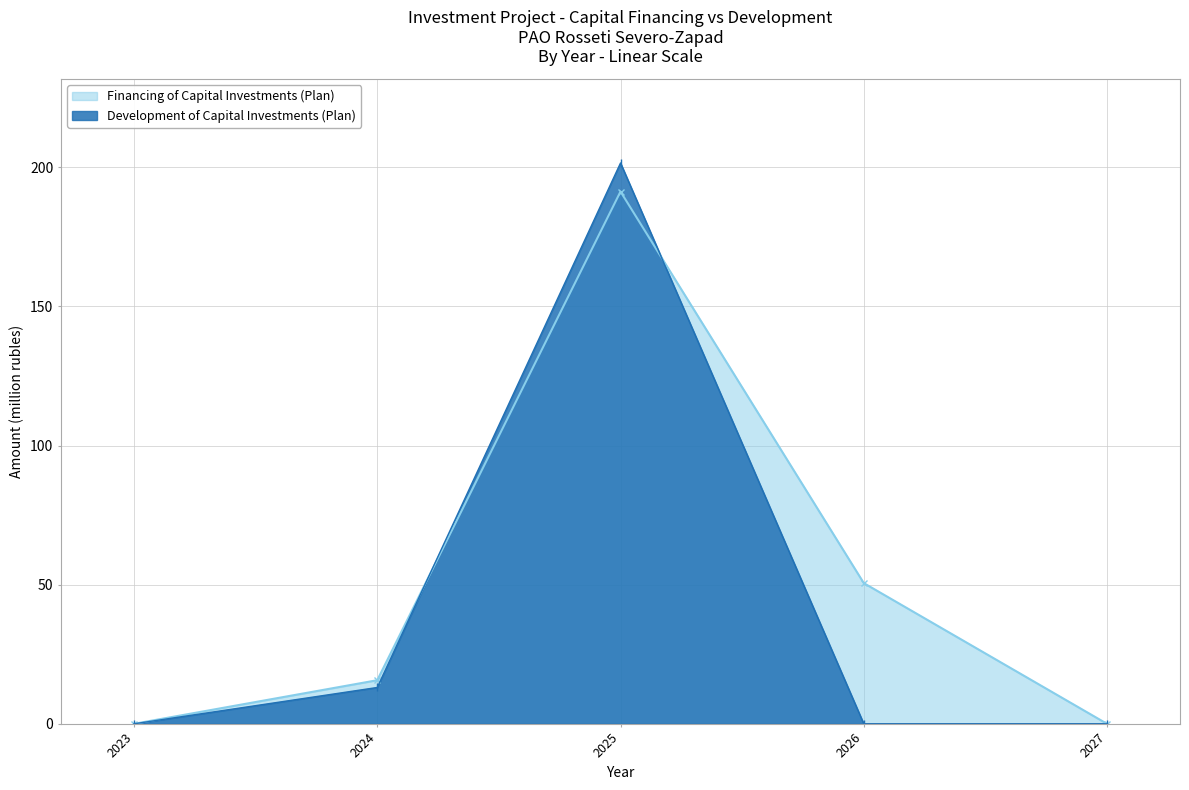

What is the average value of the Development of Capital Investments (Plan) series?

42.9